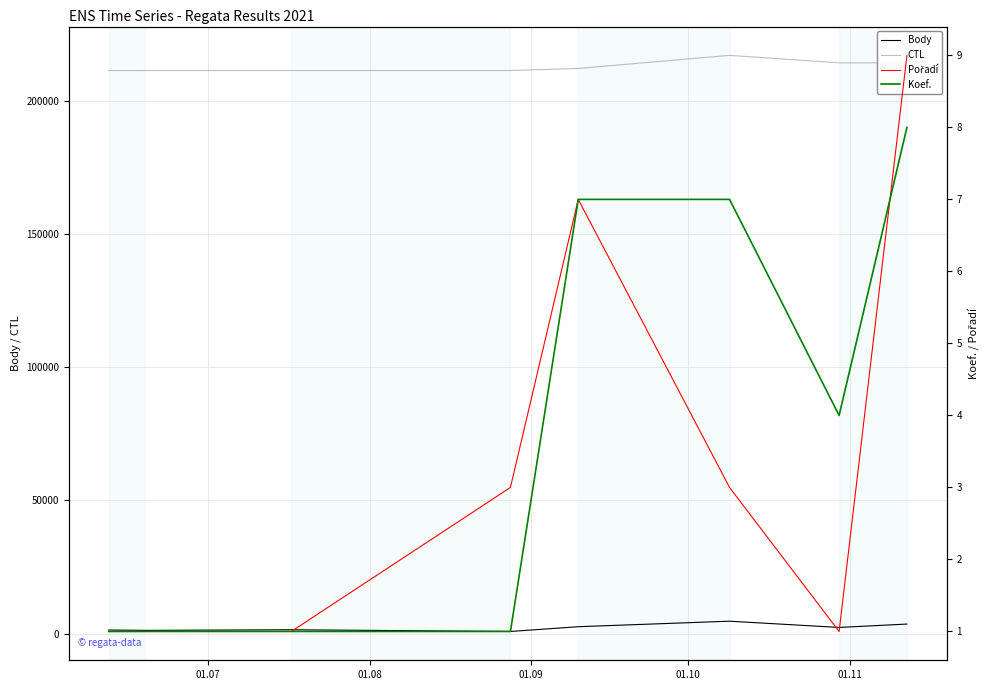

True or false: Body and CTL intersect in this chart.

False